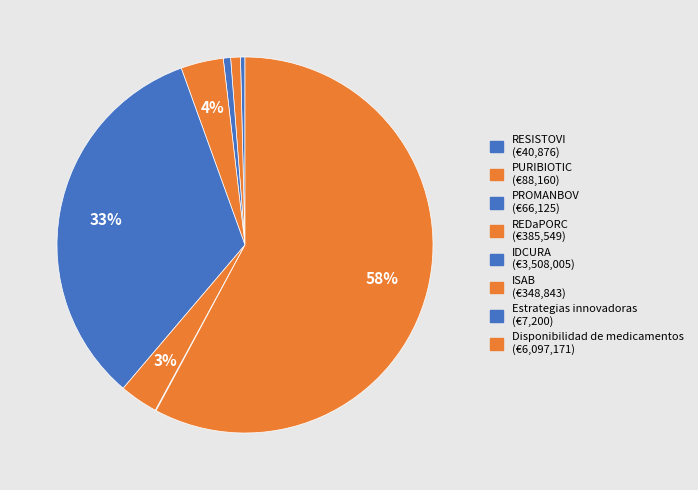

Approximately how many times larger is the value at Estrategias innovadoras compared to PROMANBOV?

0.1